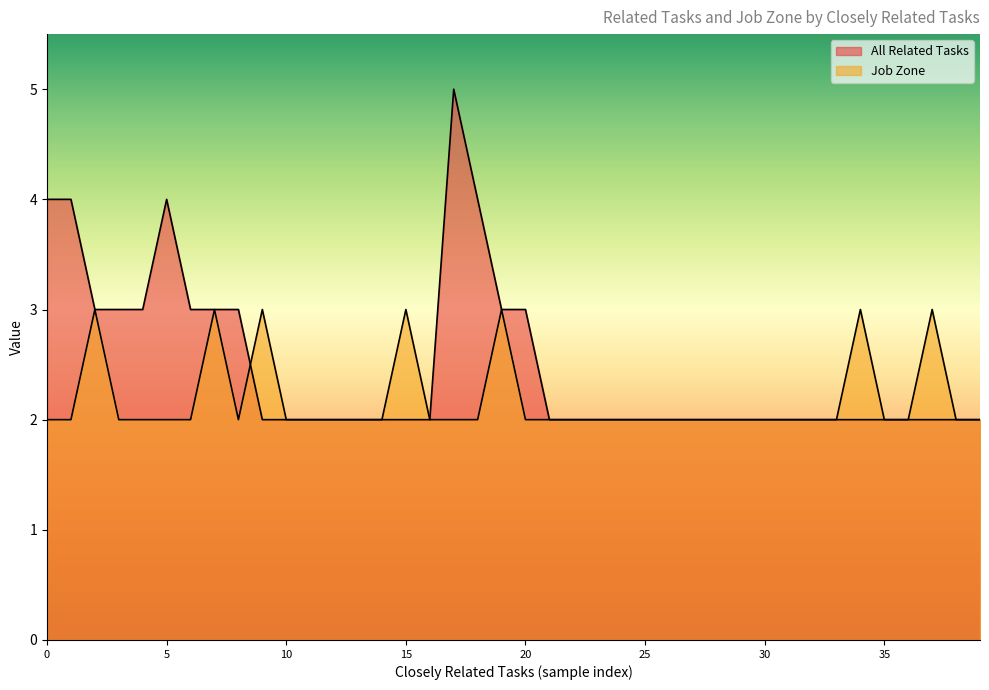

Which label corresponds to the smallest value in the chart?

2